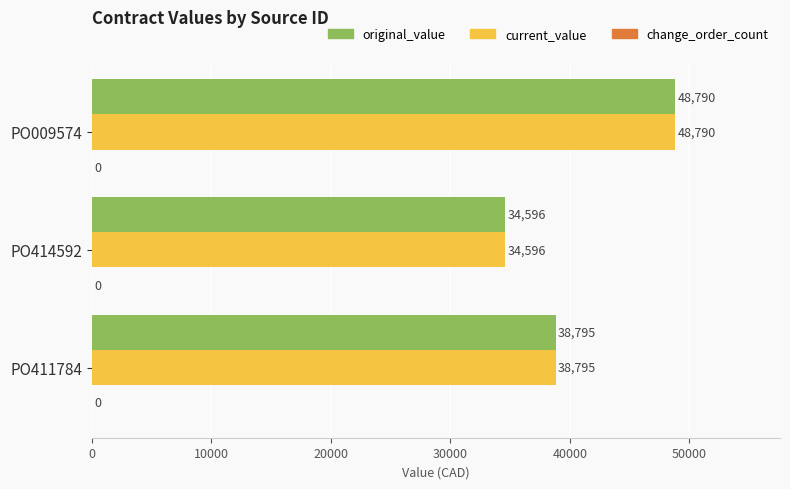

The current_value series shows 19955 at PO009574. True or false?

False